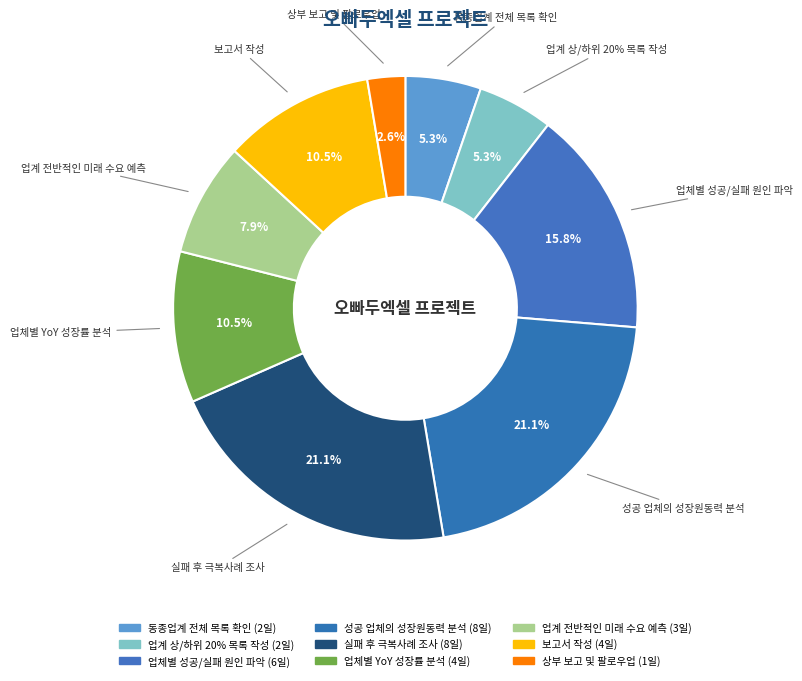

To the nearest percent, what is the combined percentage of 성공 업체의 성장원동력 분석 and 상부 보고 및 팔로우업?

24%